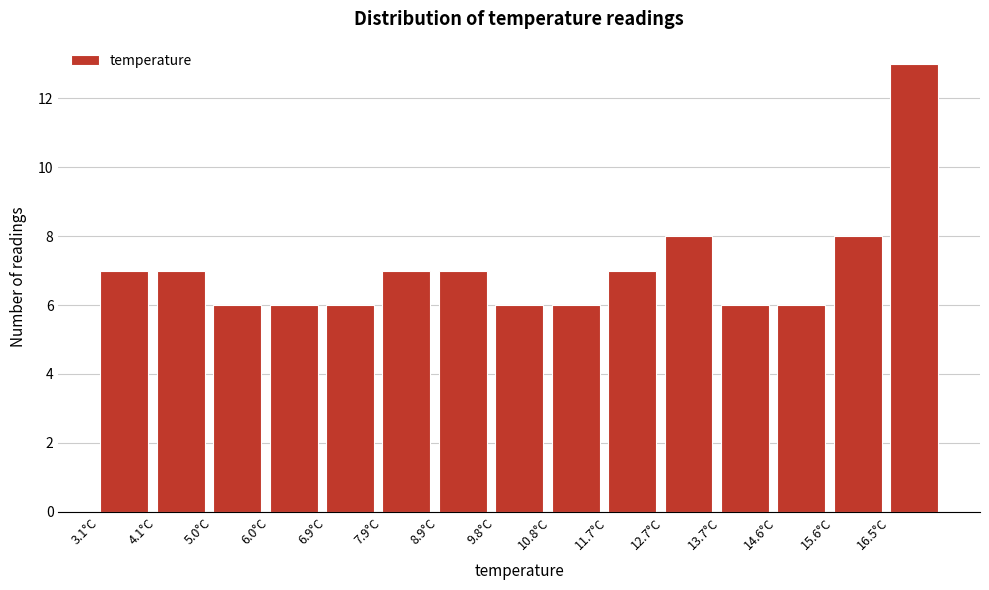

Reading left to right, transcribe this chart: for each bar, give the range it covers on the x-axis and its height. Neither the bar edges nor the heights are printed on the chart, so give them approximately, as read against the axes.

3.10 to 4.06: 7
4.06 to 5.02: 7
5.02 to 5.98: 6
5.98 to 6.94: 6
6.94 to 7.90: 6
7.90 to 8.86: 7
8.86 to 9.82: 7
9.82 to 10.78: 6
10.78 to 11.74: 6
11.74 to 12.70: 7
12.70 to 13.66: 8
13.66 to 14.62: 6
14.62 to 15.58: 6
15.58 to 16.54: 8
16.54 to 17.50: 13